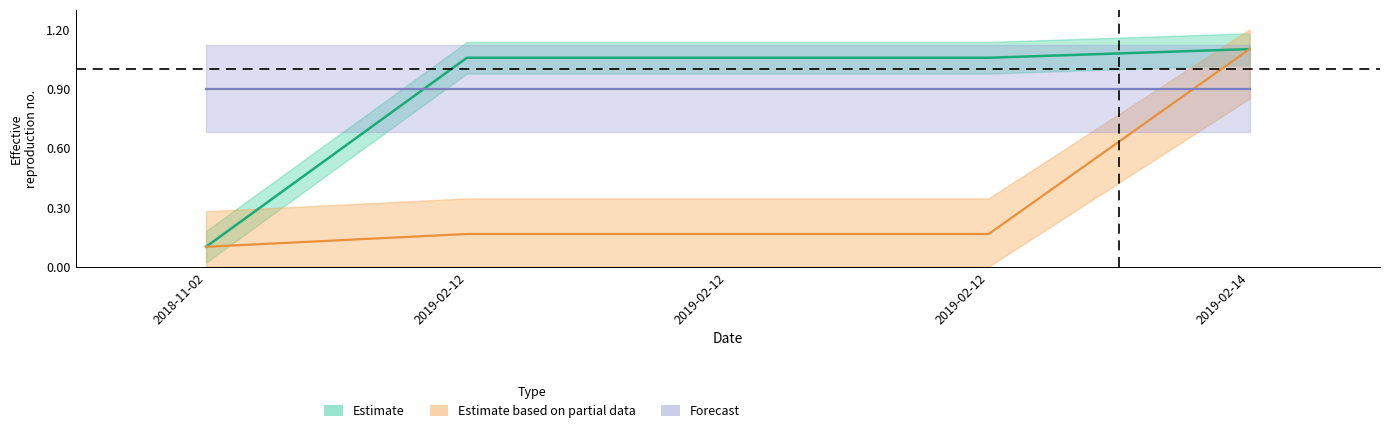

How many categories are shown in the chart?

5